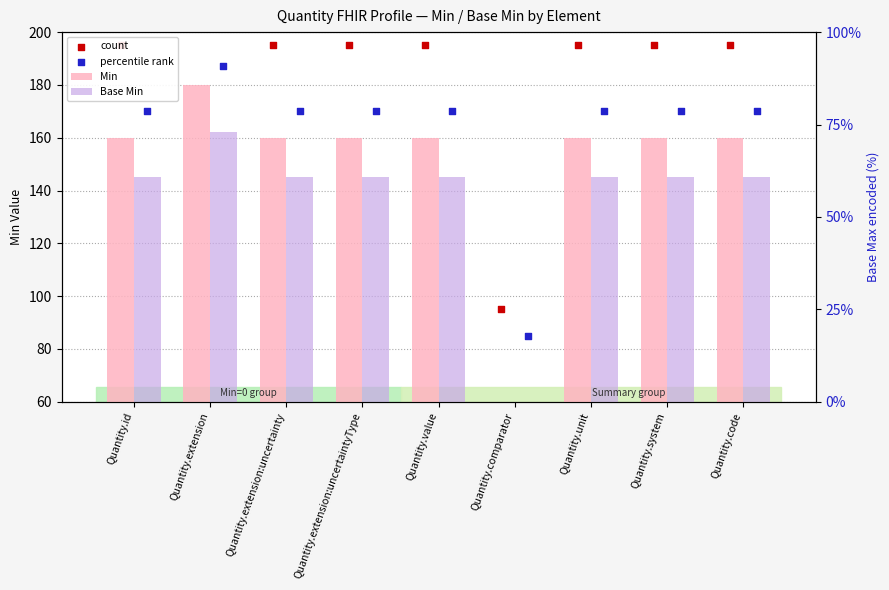

Which series has the largest total across all categories?

count